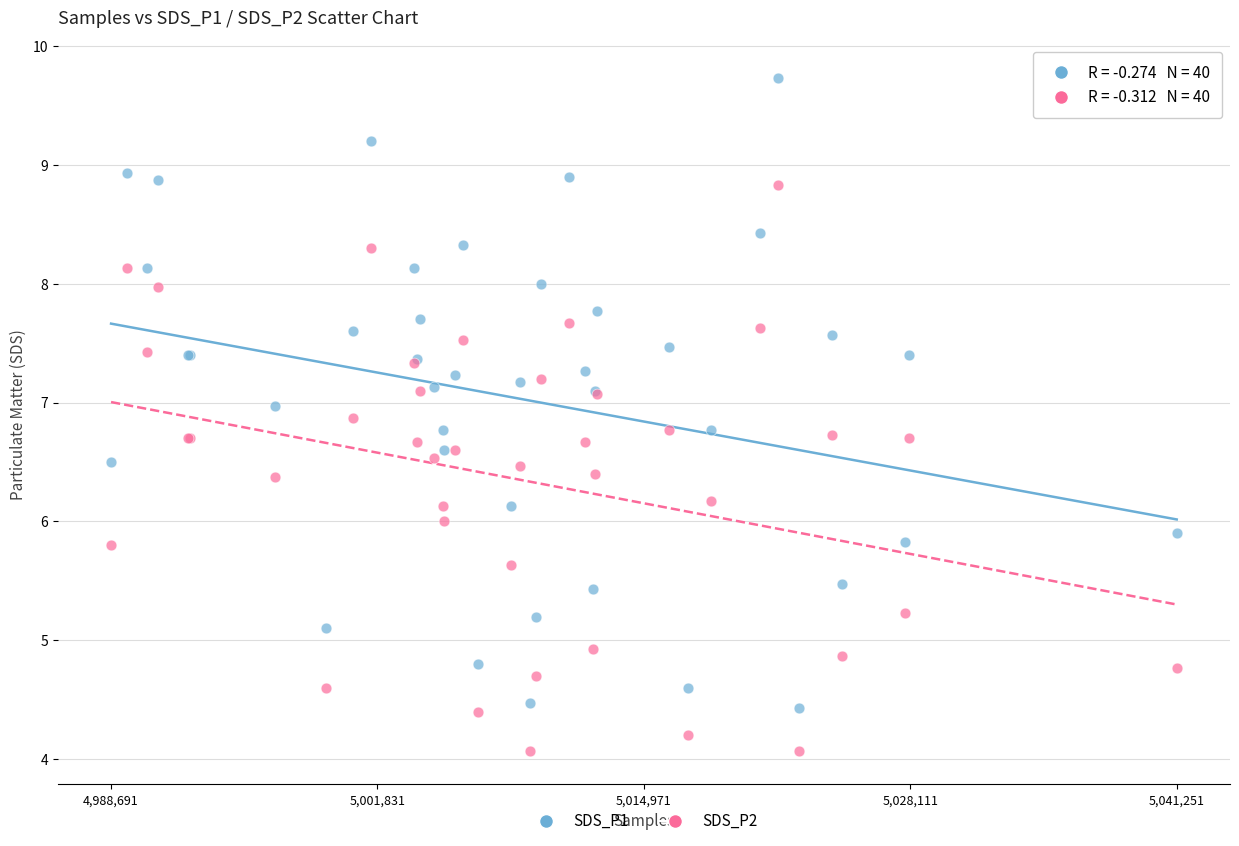

Which series contains the lowest Y value?

SDS_P2